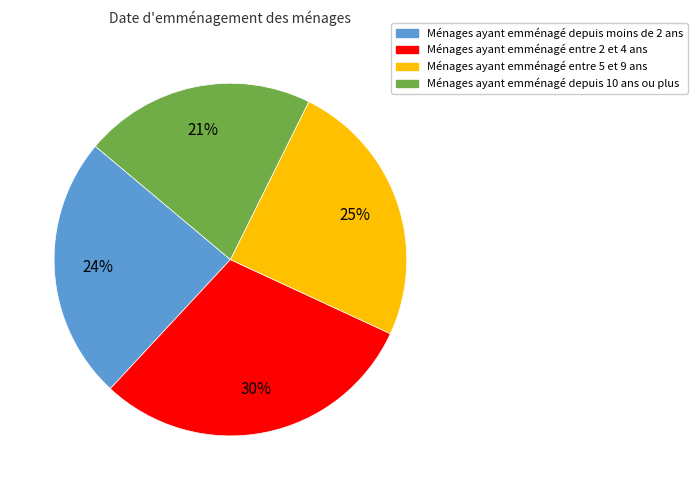

Does any single category account for the majority?

No